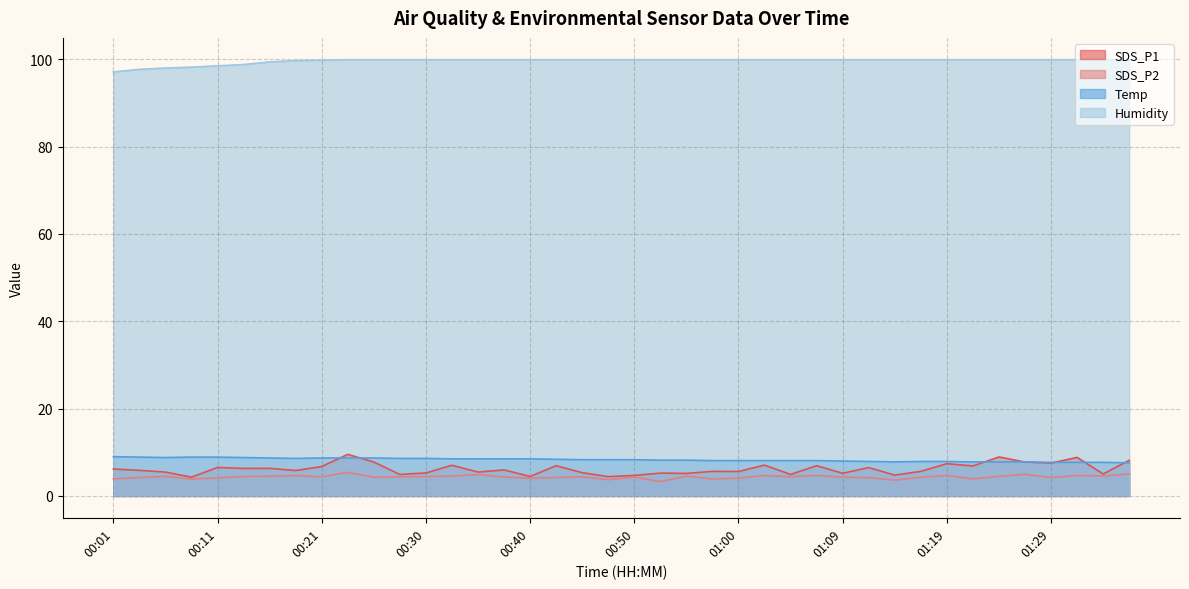

Does the chart display data point markers on the line(s)?

No